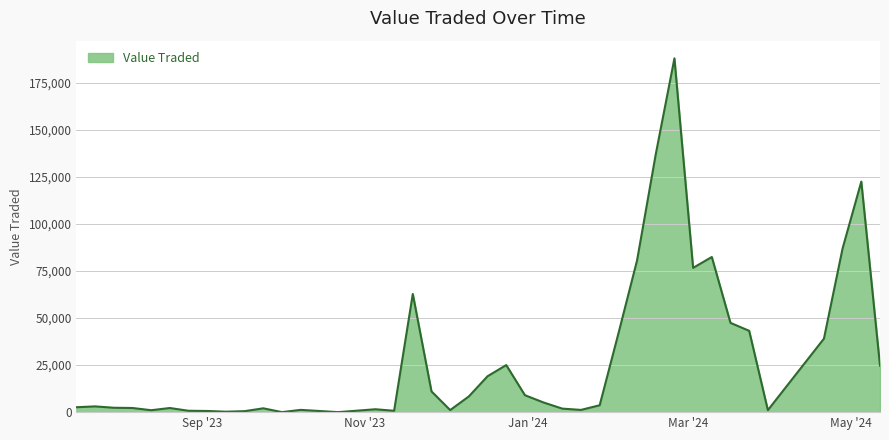

What is the difference between the maximum and minimum values?

187875